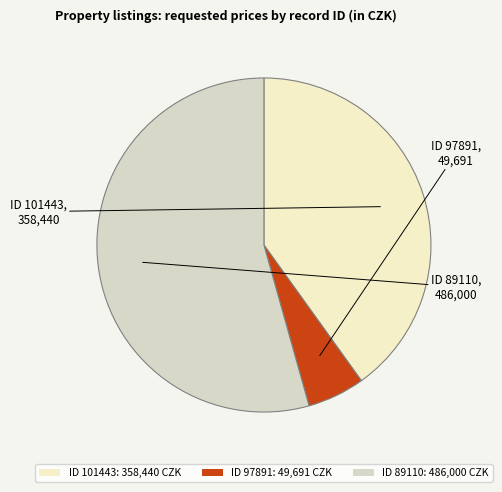

How many segments does this pie chart have?

3